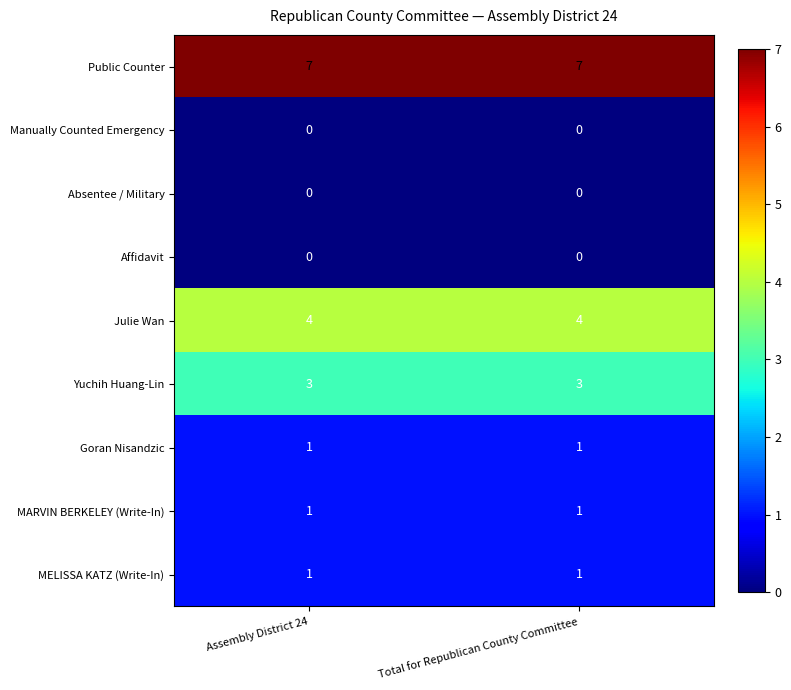

What is the spread (max minus min) of values at Assembly District 24?

7